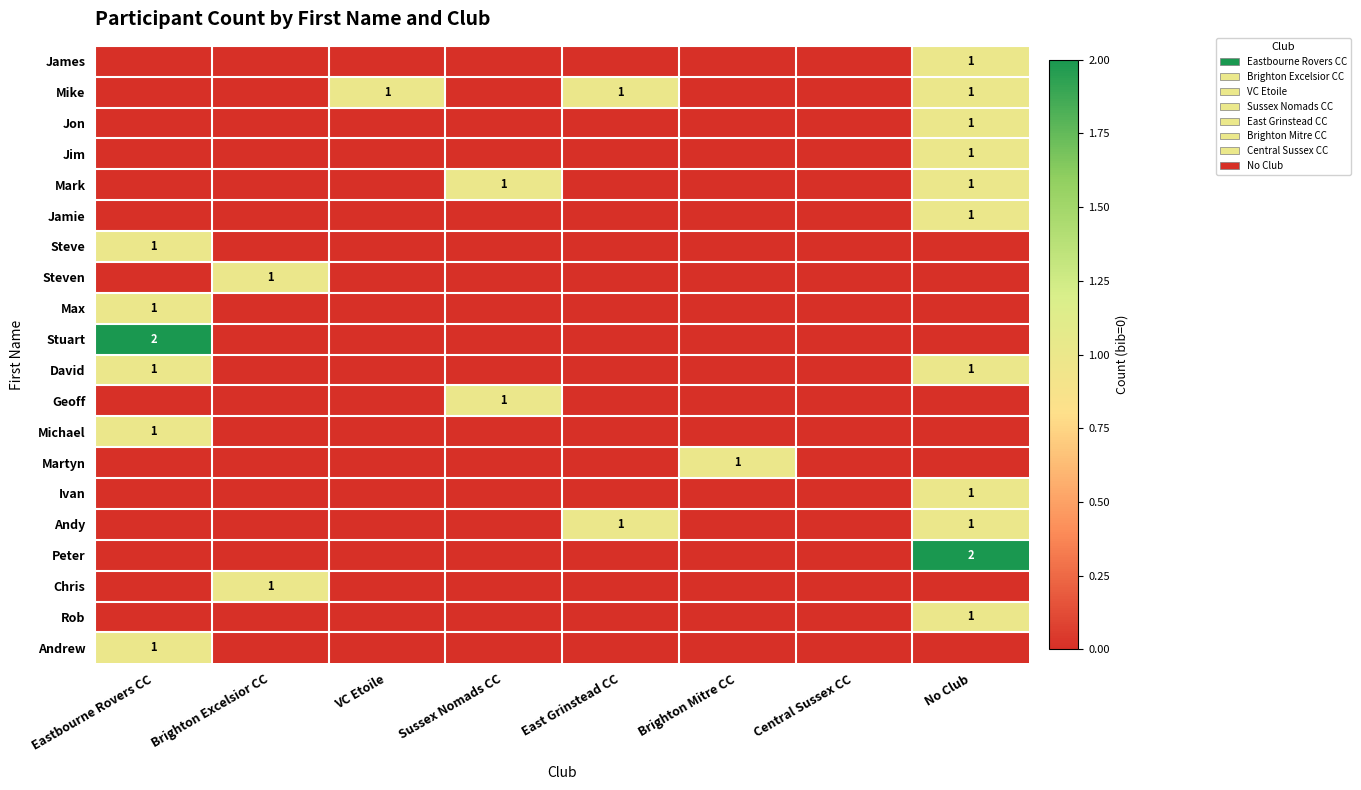

How many values in the Stuart series exceed 0?

1